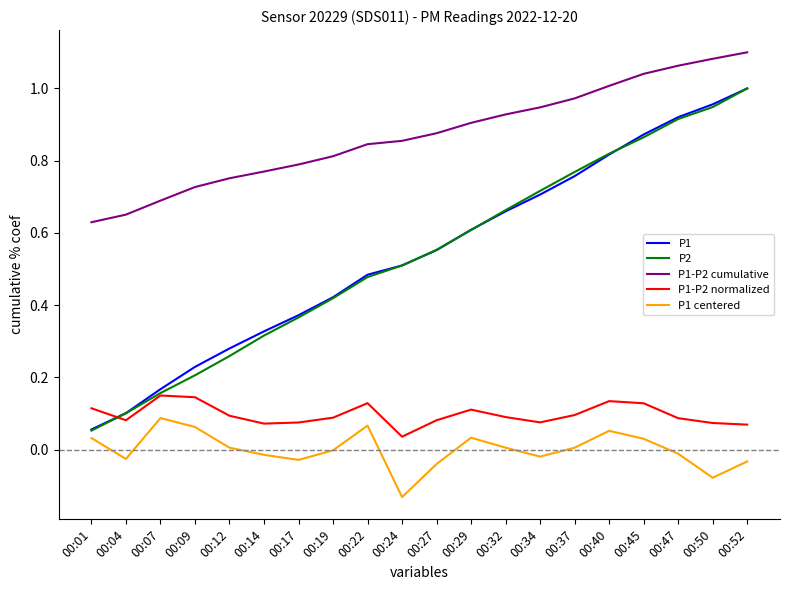

What is the sum of the P1 values at 00:29 and 00:34?

1.3